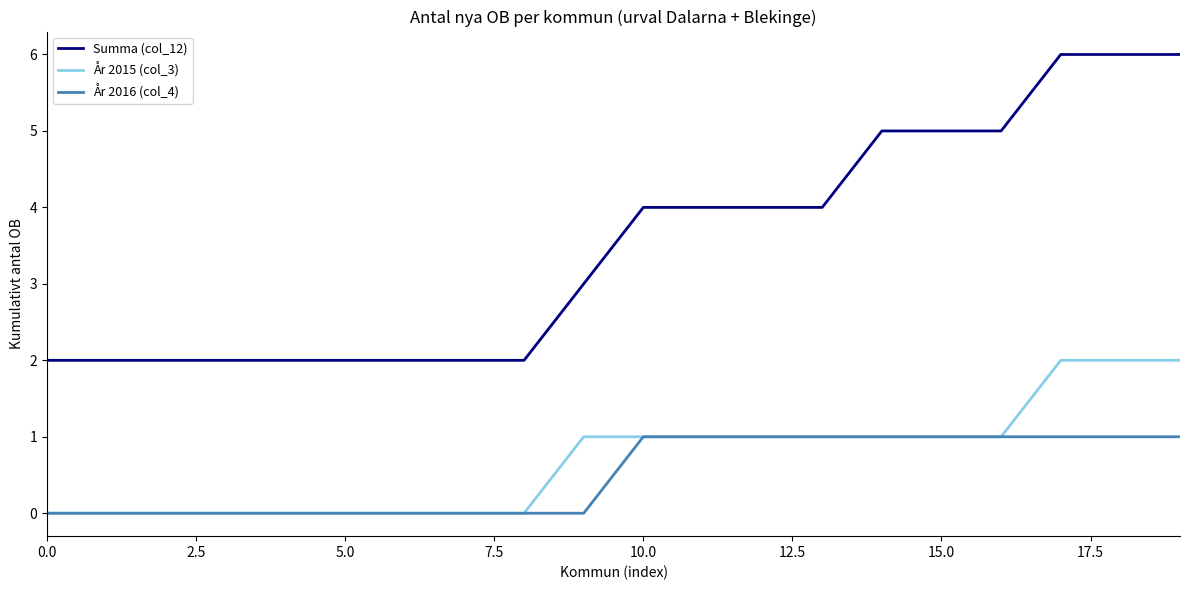

Reading left to right, what are all the values shown in this chart?

Summa (col_12): 2	2	2	2	2	2	2	2	2	3	4	4	4	4	5	5	5	6	6	6
År 2015 (col_3): 0	0	0	0	0	0	0	0	0	1	1	1	1	1	1	1	1	2	2	2
År 2016 (col_4): 0	0	0	0	0	0	0	0	0	0	1	1	1	1	1	1	1	1	1	1